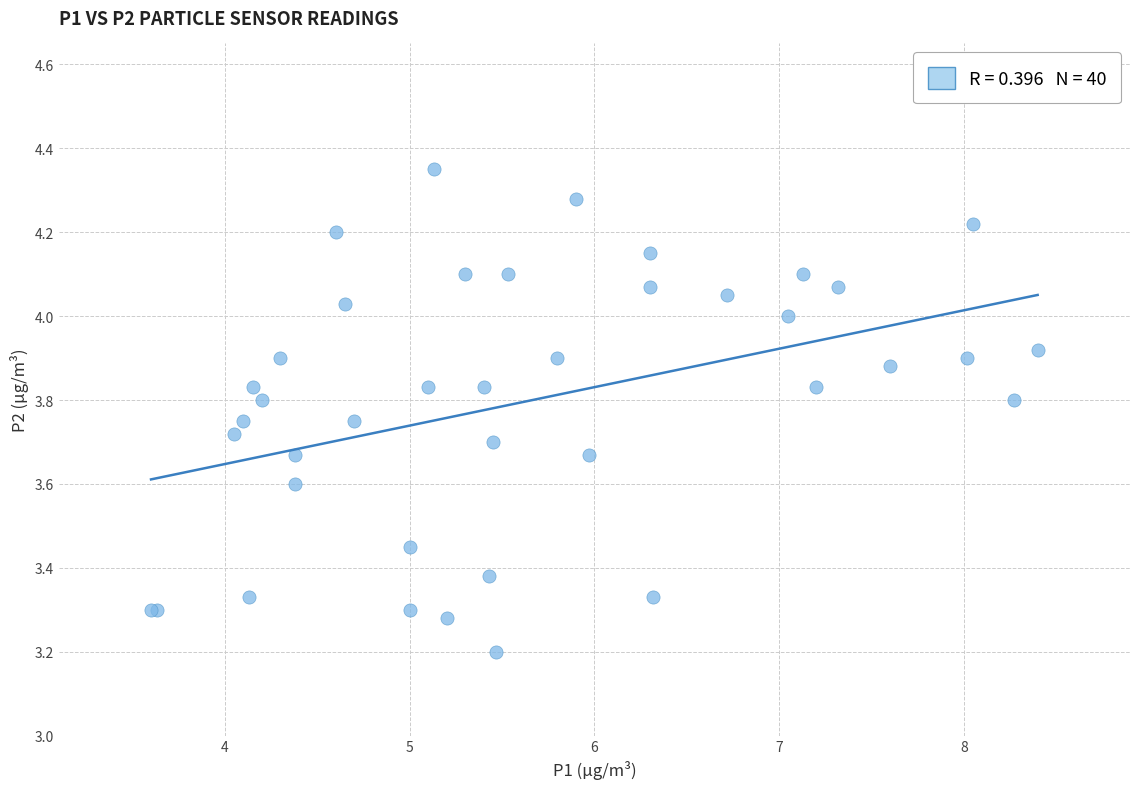

What Y value in the scatter plot is closest to 3?

3.2